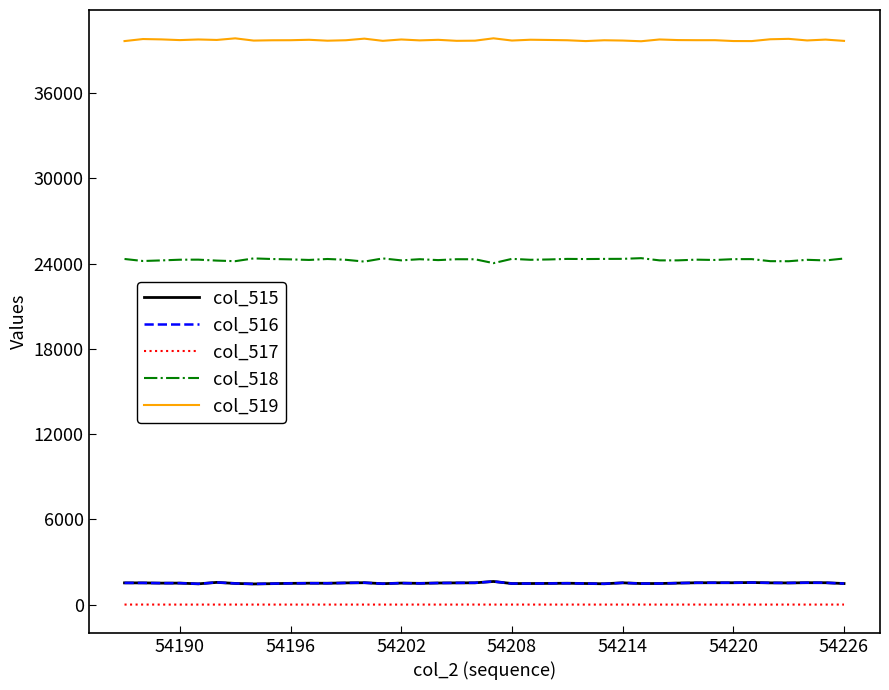

Which series has the widest spread of values?

col_518